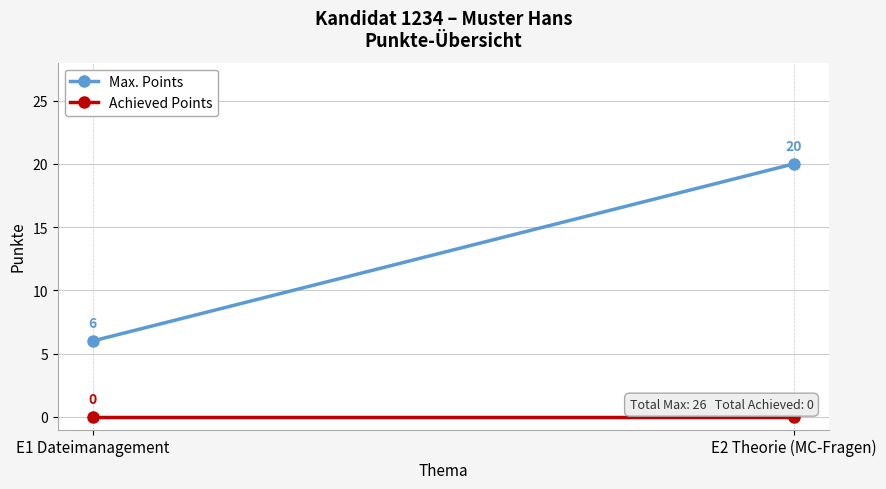

How many series are shown in this chart?

2